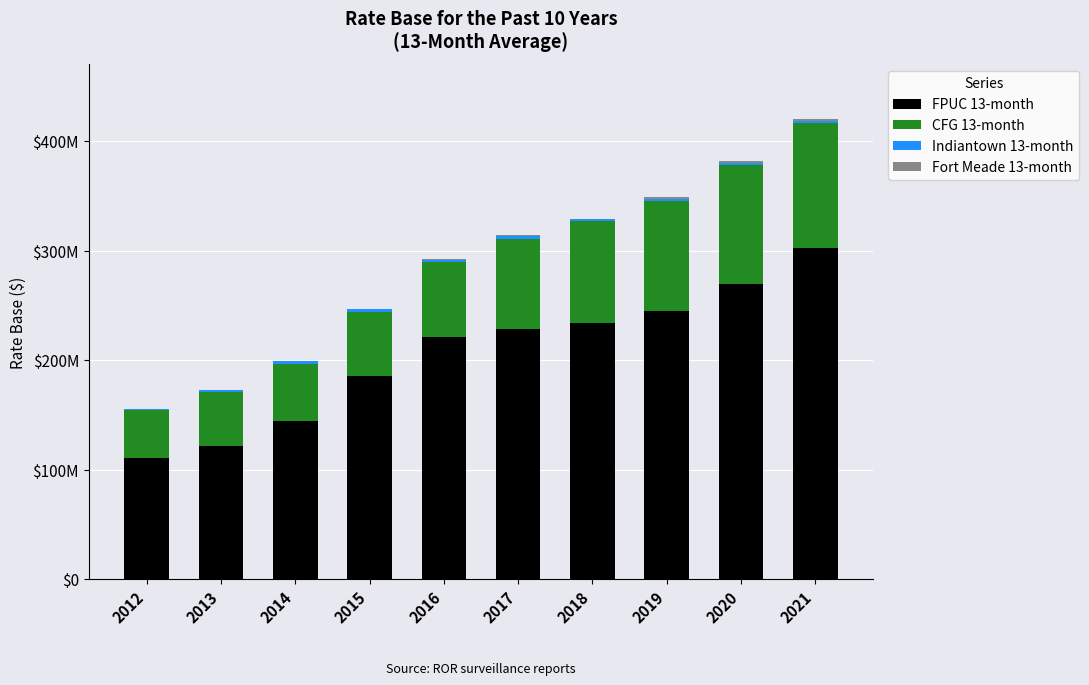

Which series has the widest spread of values?

FPUC 13-month